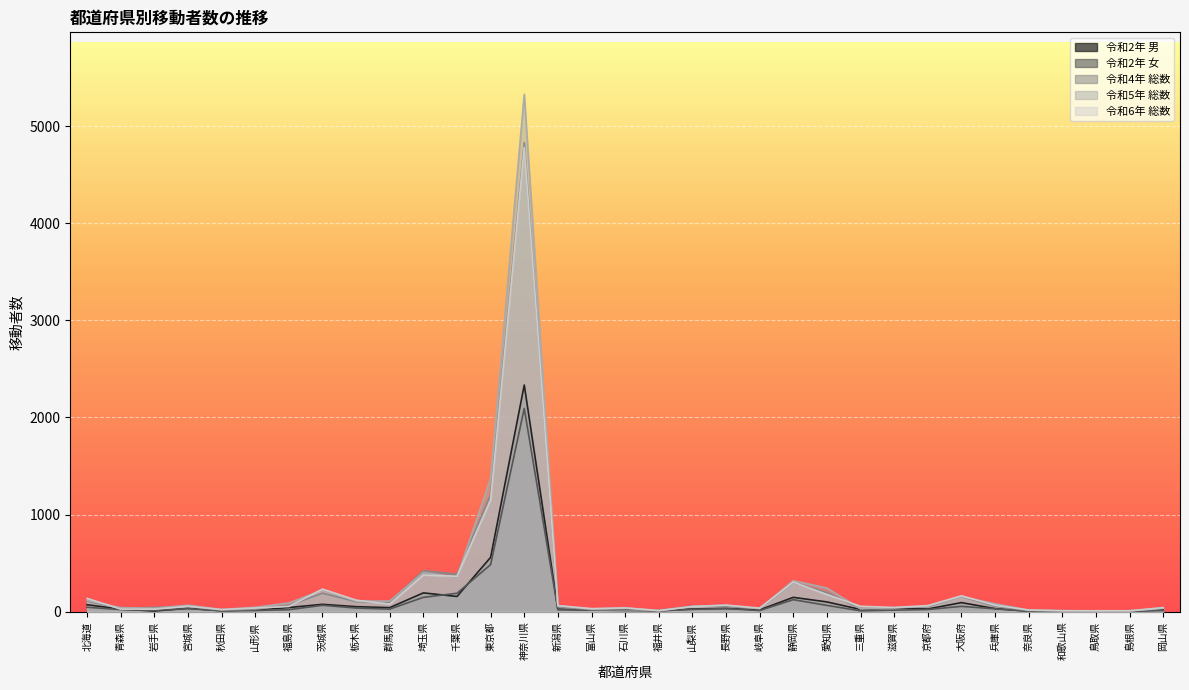

At which category does 令和5年 総数 reach its first local valley?

岩手県